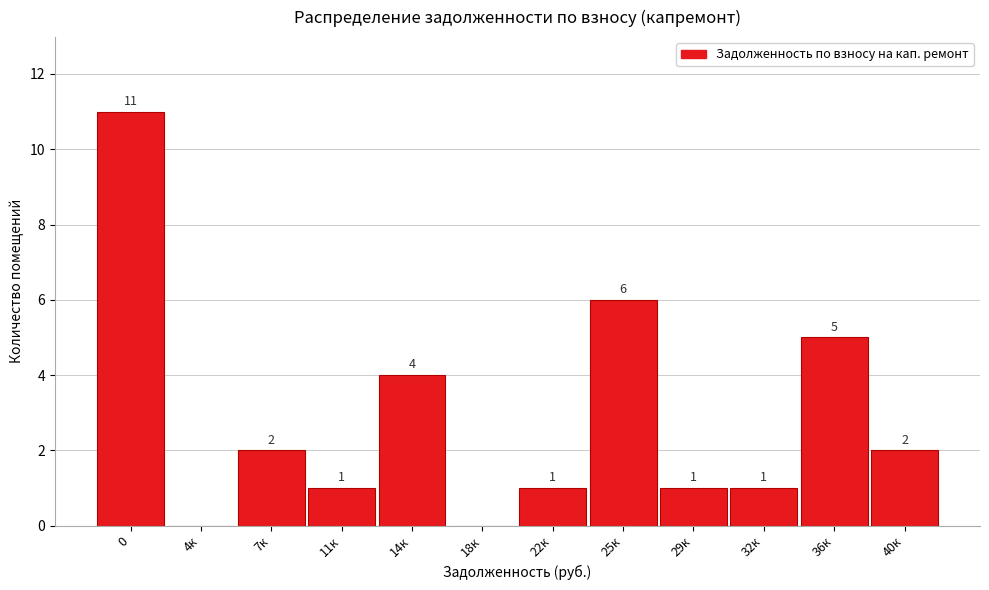

Reading left to right, transcribe all the data shown in this chart.

0=11	4к=0	7к=2	11к=1	14к=4	18к=0	22к=1	25к=6	29к=1	32к=1	36к=5	40к=2